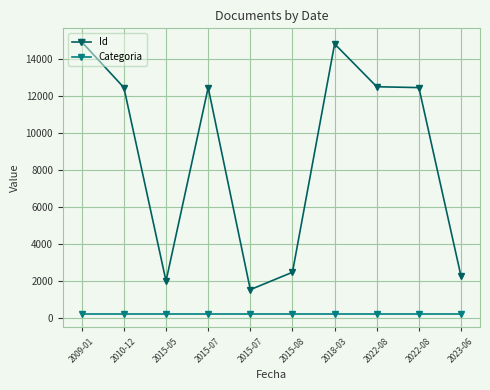

What is the label of the 4th point from the right?

2018-03